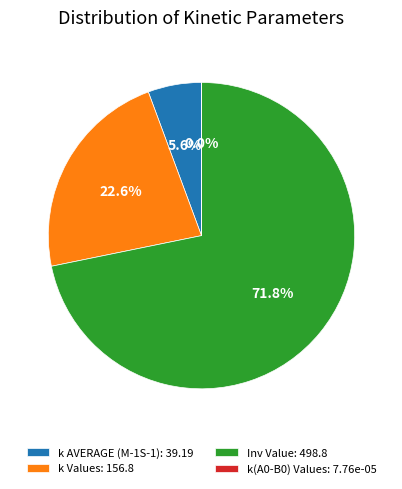

Between Inv Value and k AVERAGE (M-1S-1), which is larger?

Inv Value